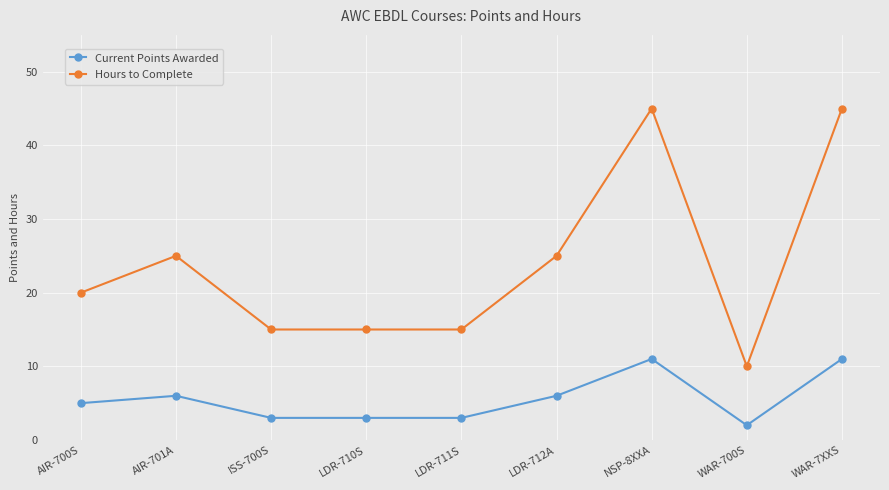

What is the sum of the Hours to Complete values at LDR-710S and WAR-7XXS?

60